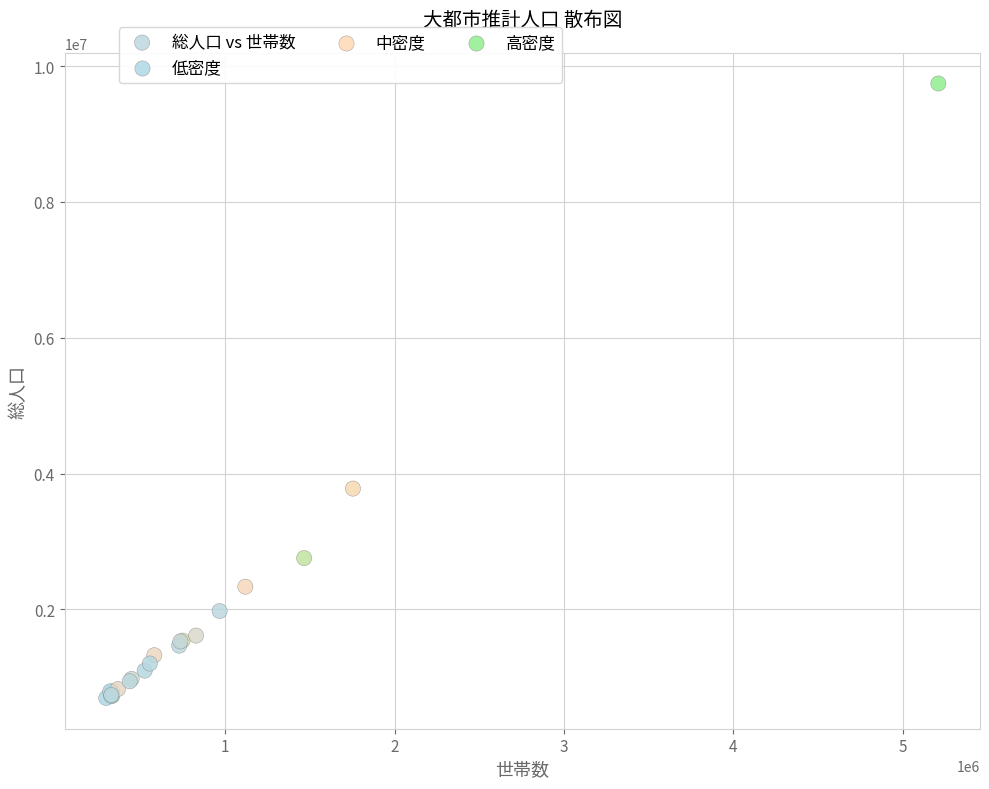

What Y value in the scatter plot is closest to 5219146?

3778318